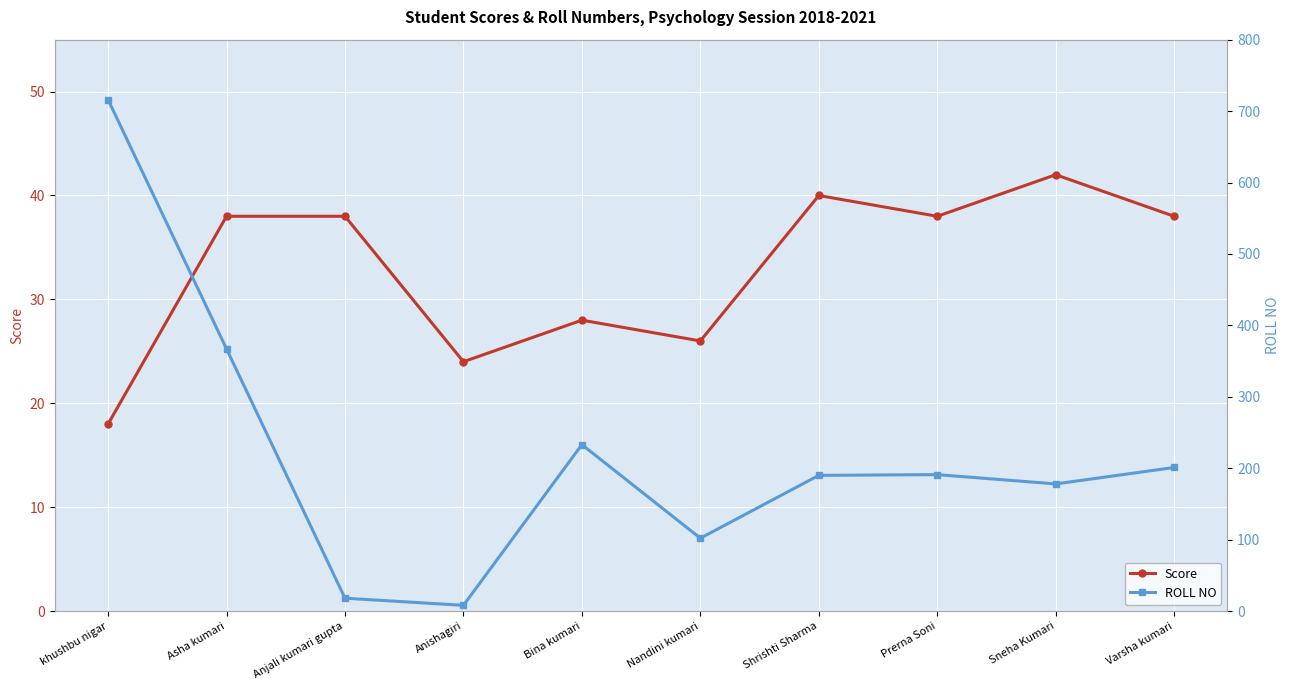

Reading right to left, what are all the values shown in this chart?

Score: 38	42	38	40	26	28	24	38	38	18
ROLL NO: 201	178	191	190	102	233	8	18	367	716